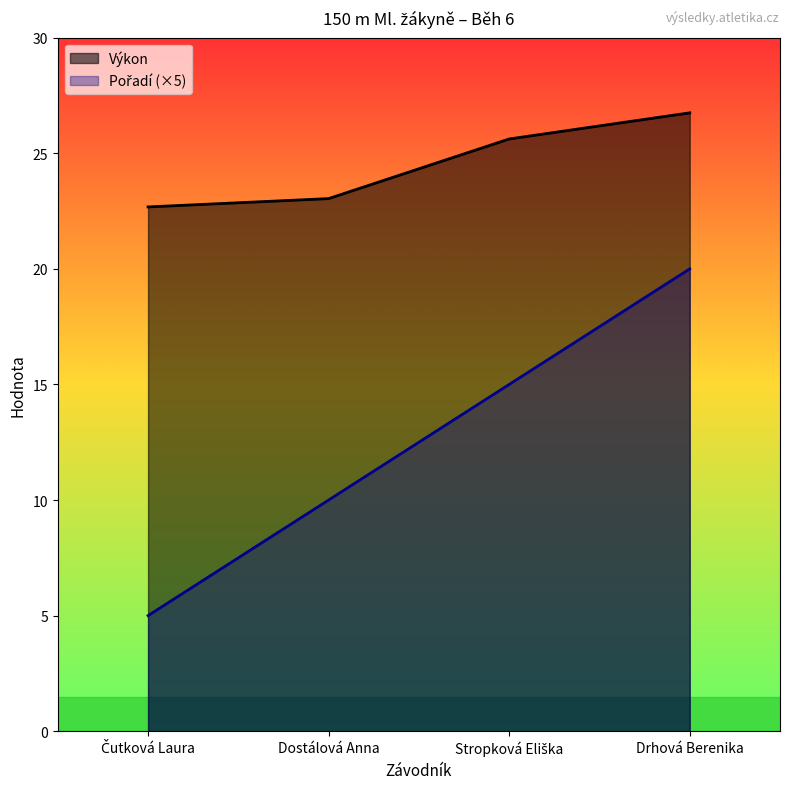

What is the spread (max minus min) of values at Dostálová Anna?

13.0